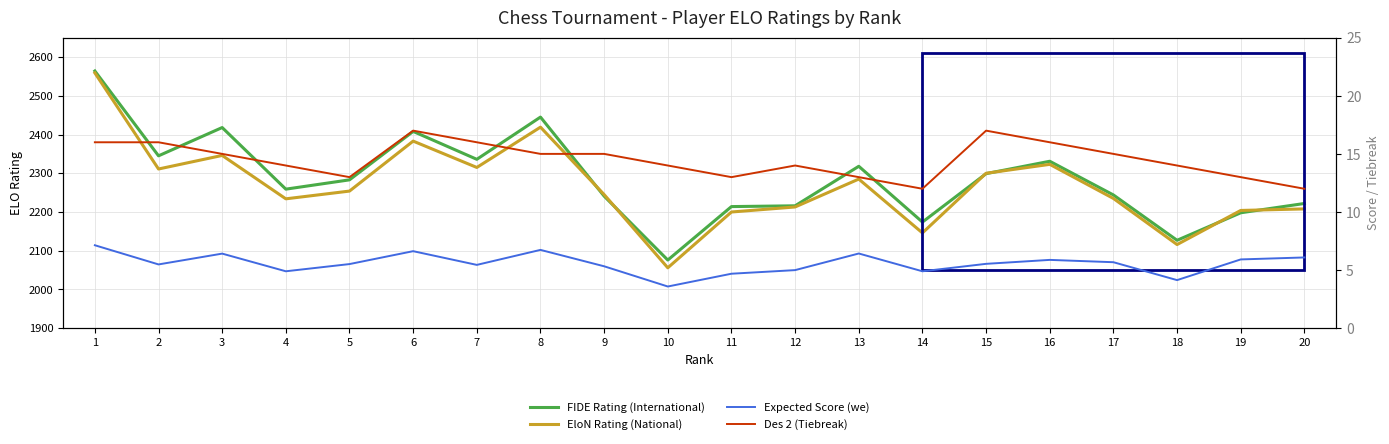

At which category is the sum across all series the highest?

1